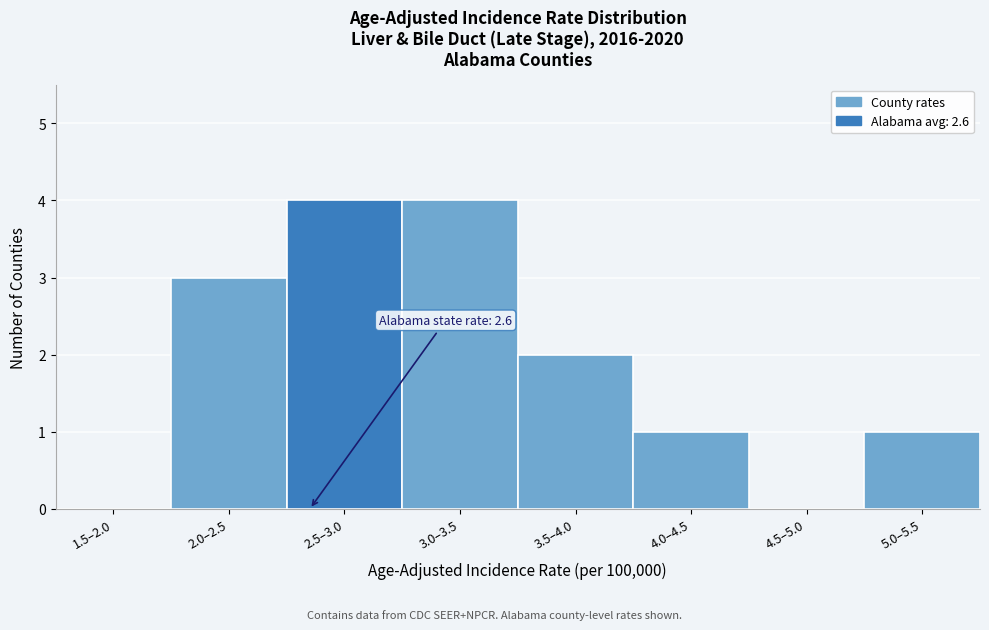

Reading left to right, list all the values displayed in this chart.

1.5–2.0=0	2.0–2.5=3	2.5–3.0=4	3.0–3.5=4	3.5–4.0=2	4.0–4.5=1	4.5–5.0=0	5.0–5.5=1